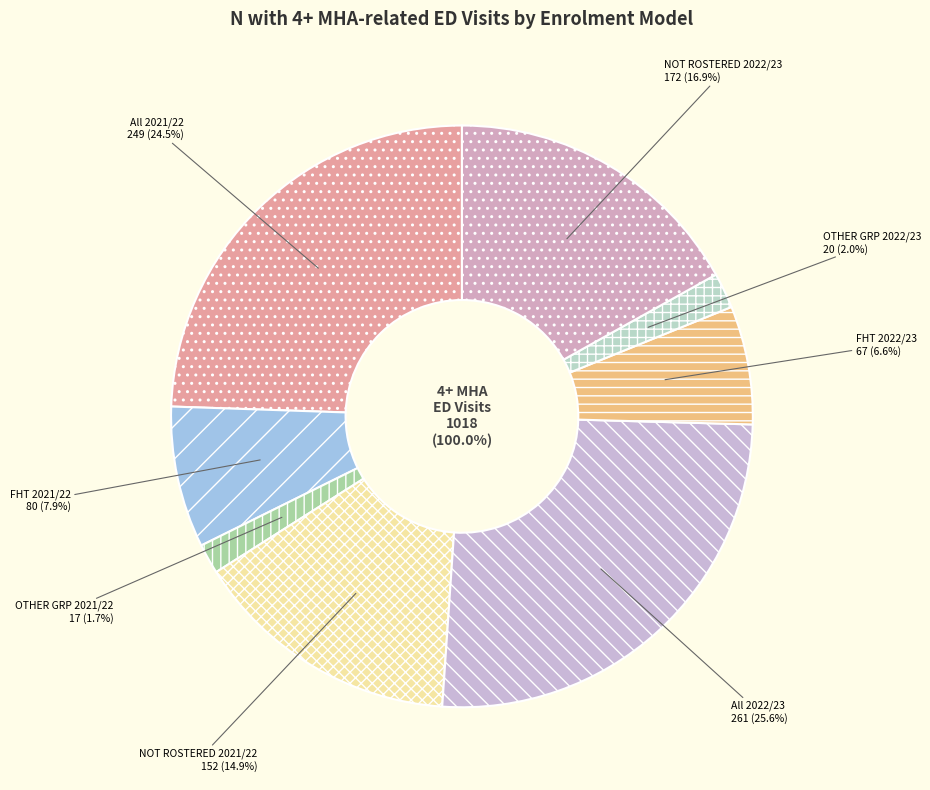

To the nearest percent, what is the difference between the FHT 2021/22 and NOT ROSTERED 2021/22 slice percentages?

7%